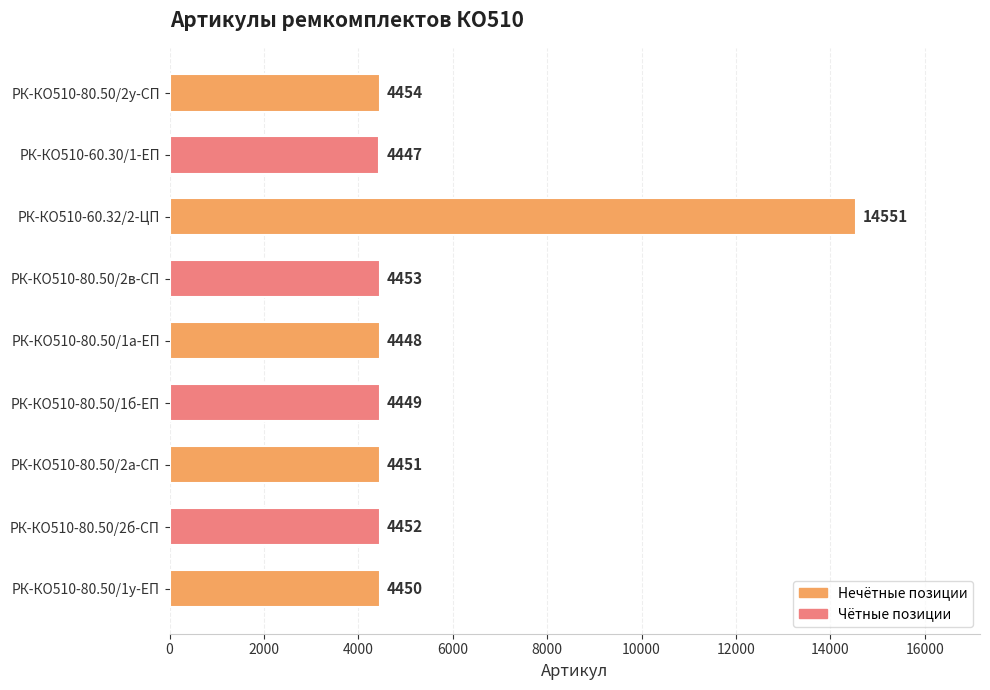

How many data points are less than 4451?

4